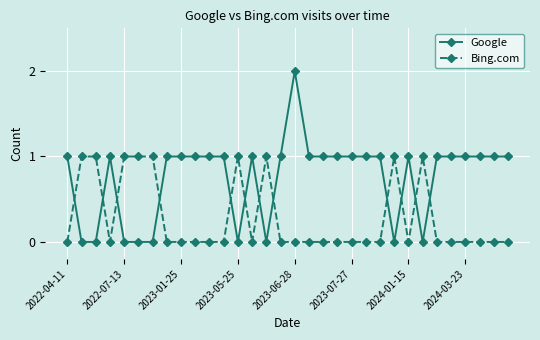

Which series has the largest range (max minus min)?

Google